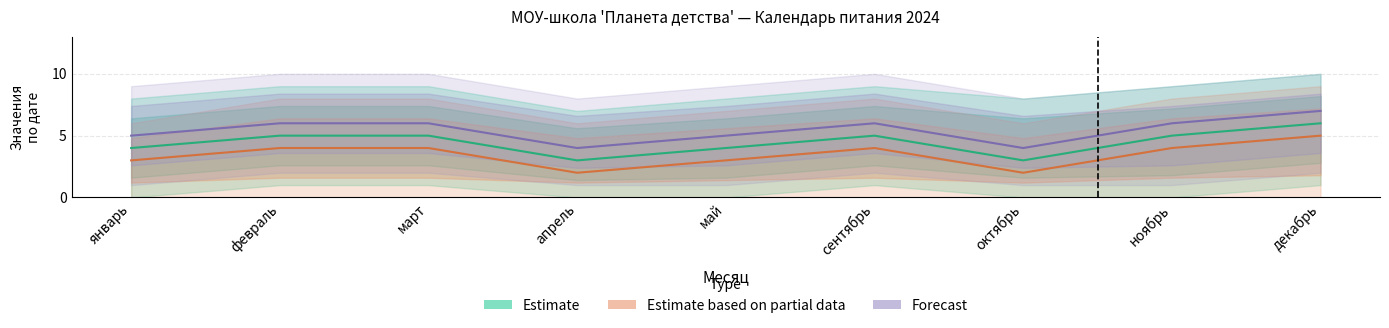

Does the chart display data point markers on the line(s)?

No